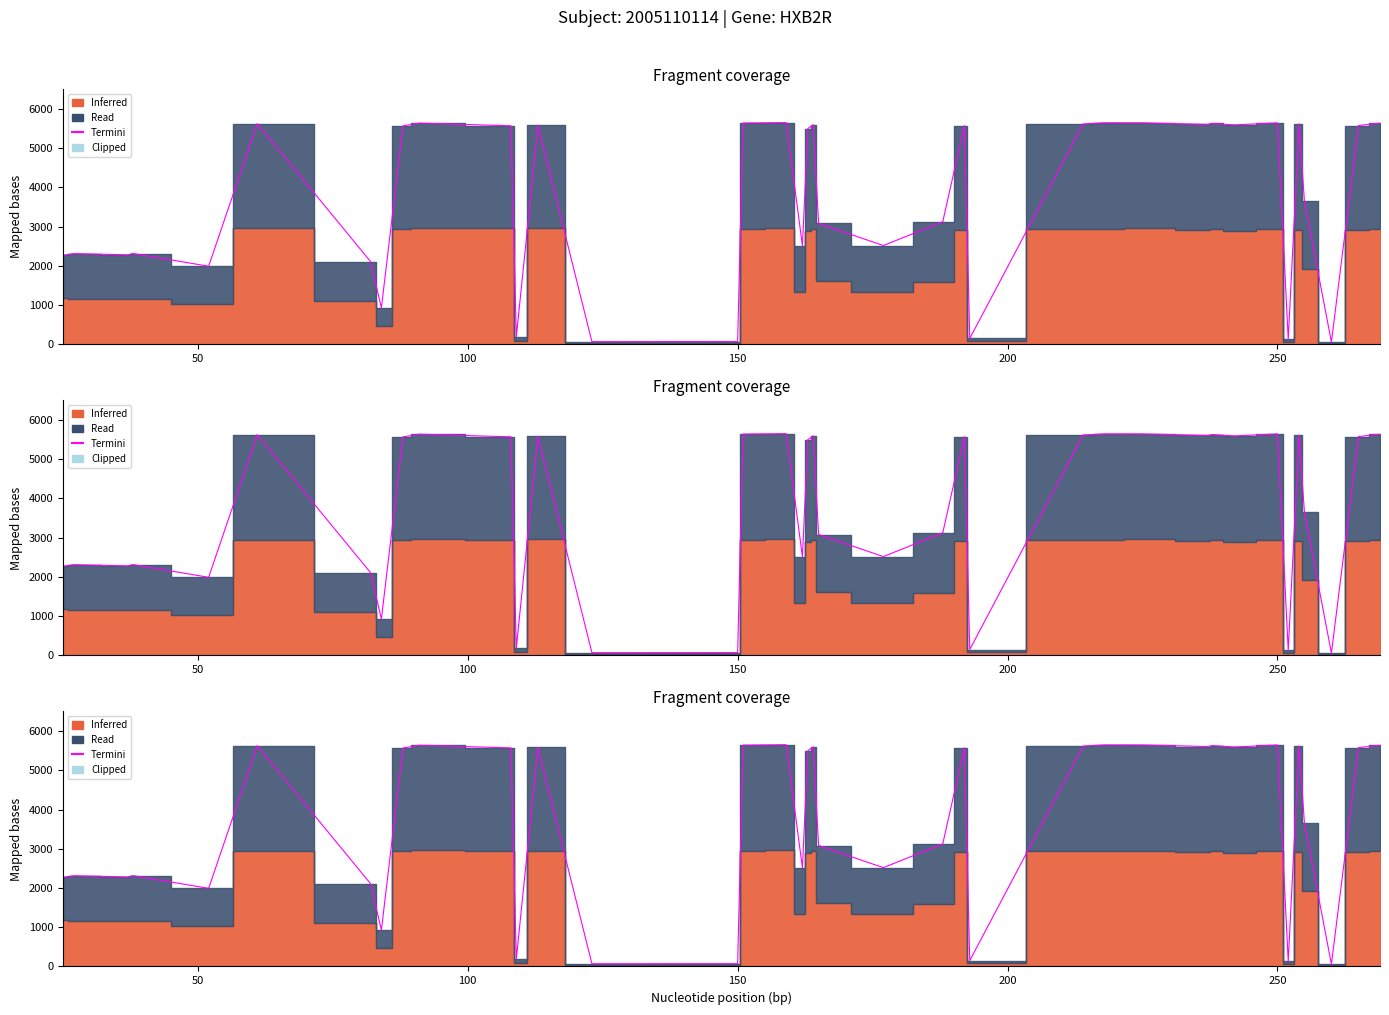

Is it true that the value at 18 is 2481?

False